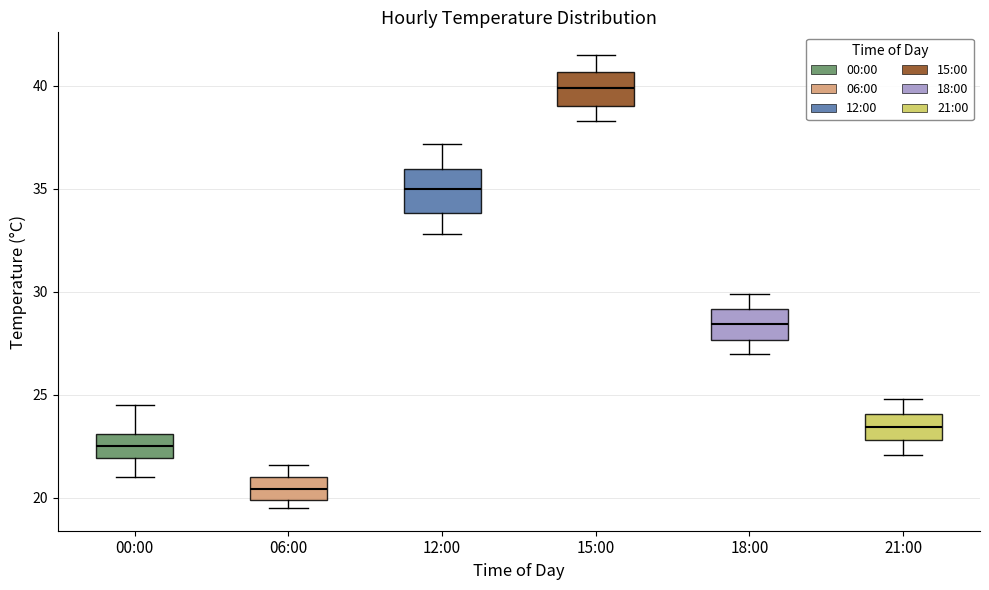

Reading left to right, transcribe this box plot: for each box, give where its median line is, the range the box spans, and where its two whiskers end, as read against the y-axis. The values are not printed on the chart, so give them approximately, as read against the axis.

00:00: median 22.5, box 22.0 to 23.0, whiskers 21.0 to 24.5
06:00: median 20.5, box 20.0 to 21.0, whiskers 19.5 to 21.5
12:00: median 35.0, box 34.0 to 36.0, whiskers 33.0 to 37.0
15:00: median 40.0, box 39.0 to 40.5, whiskers 38.5 to 41.5
18:00: median 28.5, box 27.5 to 29.0, whiskers 27.0 to 30.0
21:00: median 23.5, box 23.0 to 24.0, whiskers 22.0 to 25.0